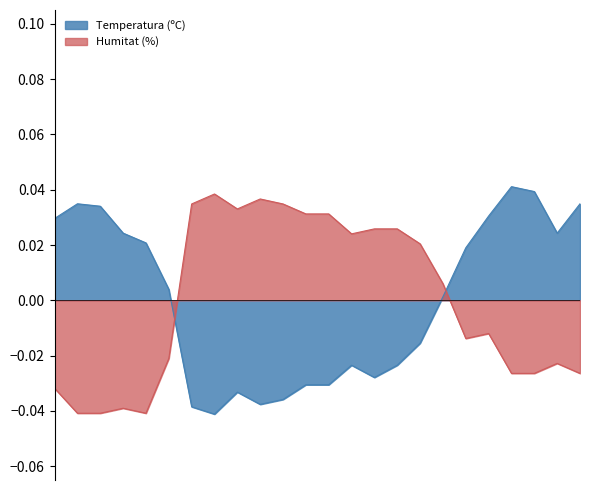

Which series has the largest total across all categories?

Temperatura (ºC)